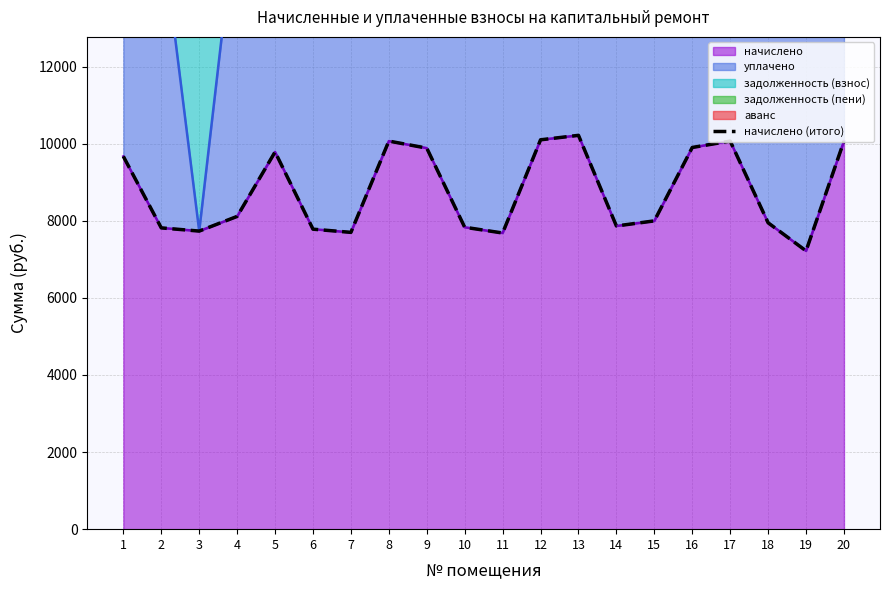

At which category does the data reach its first local peak?

5